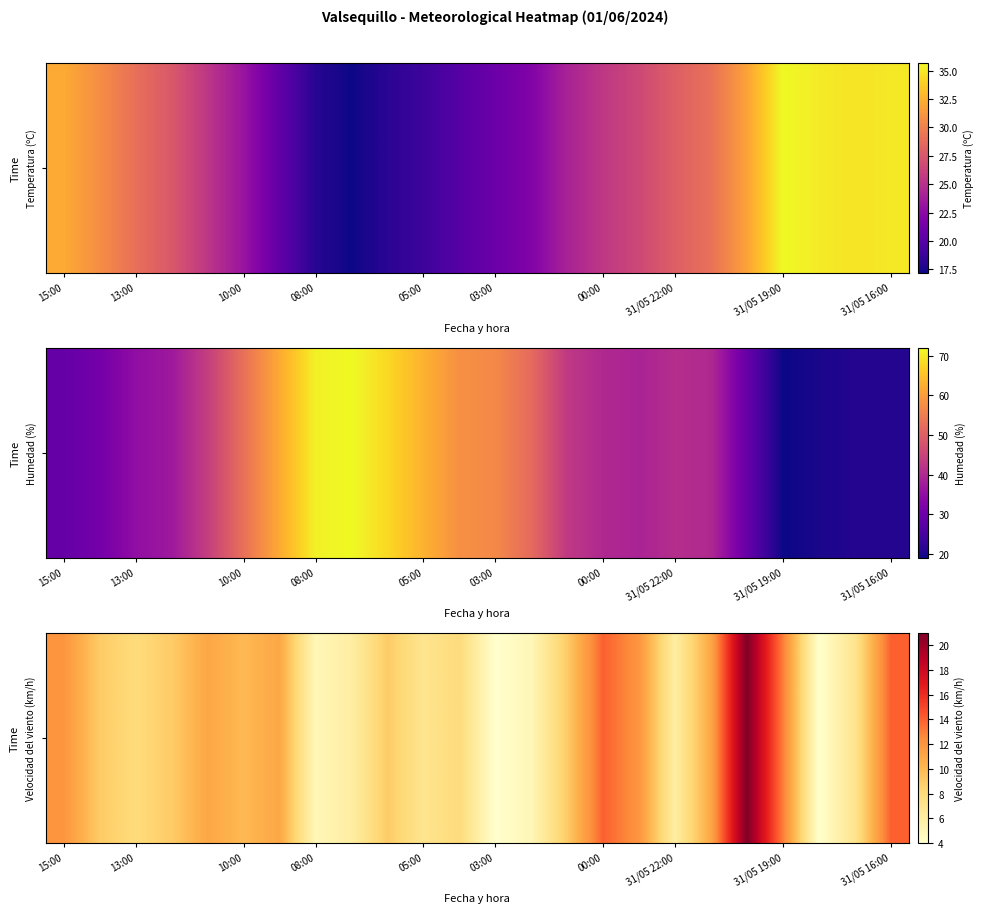

The value at 13:00 is 16. True or false?

False